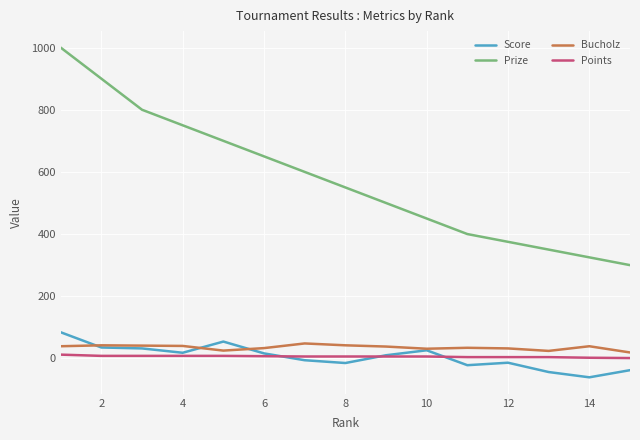

What is the maximum value shown in the chart?

1000